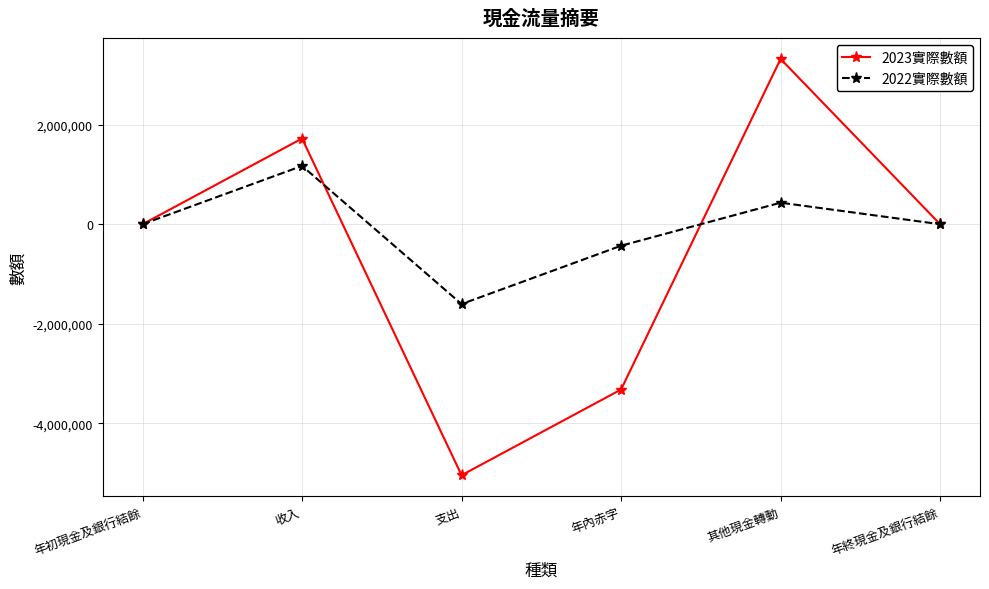

At which category is the sum across all series the highest?

其他現金轉動